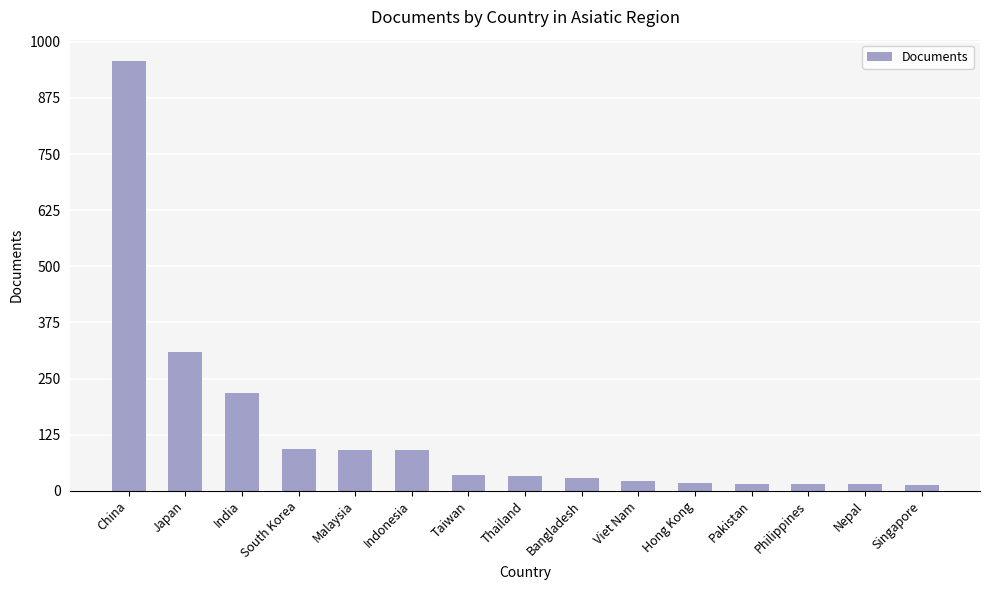

Is it true that the value at Japan is 484?

False